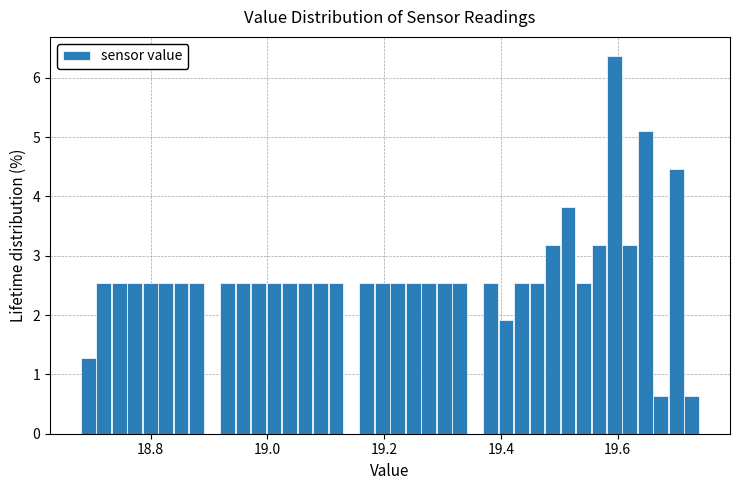

Around what value on the x-axis is the tallest bar? Give the approximate position of its centre, as read against the axis.

19.60